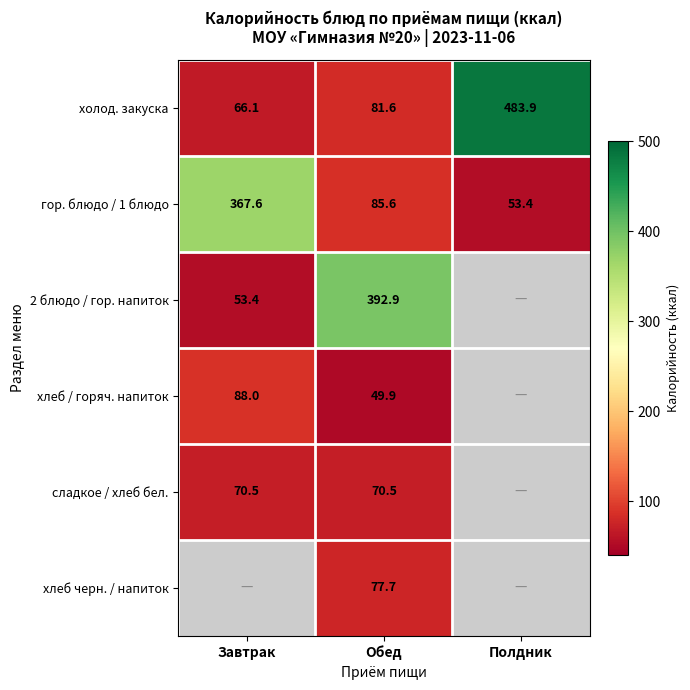

What is the spread (max minus min) of values at Завтрак?

314.2